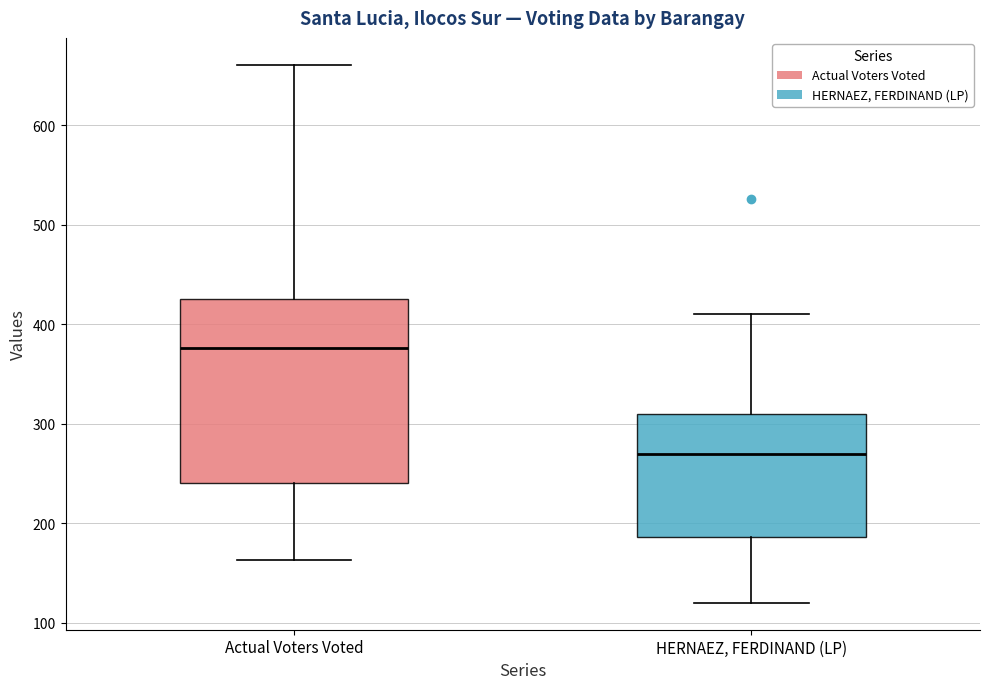

Where does the upper whisker of the box for HERNAEZ, FERDINAND (LP) end on the y-axis? The values are not printed on the chart, so give them approximately, as read against the axis.

410